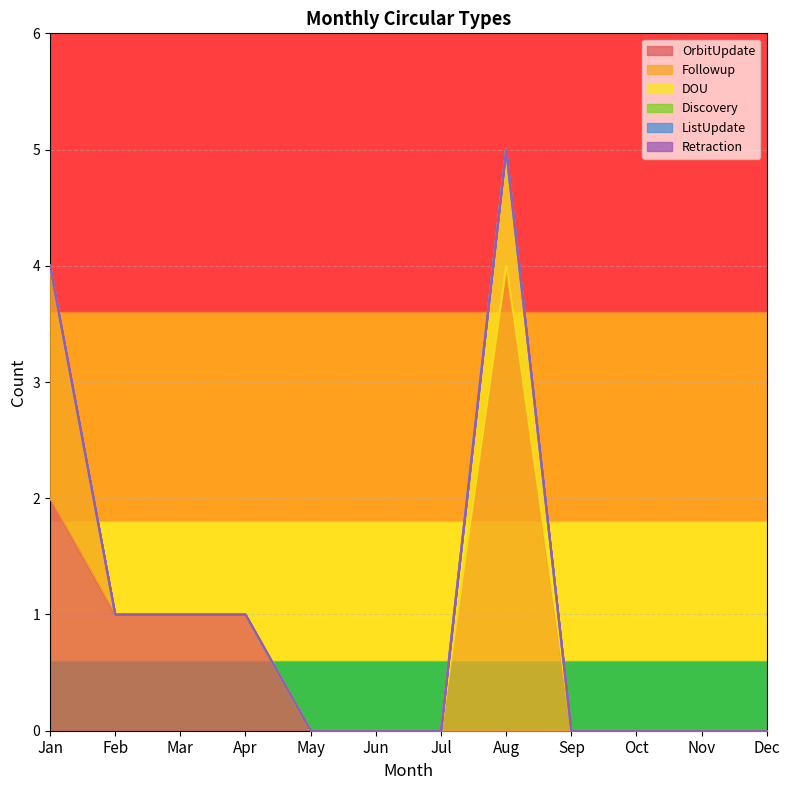

Does the chart display data point markers on the line(s)?

No